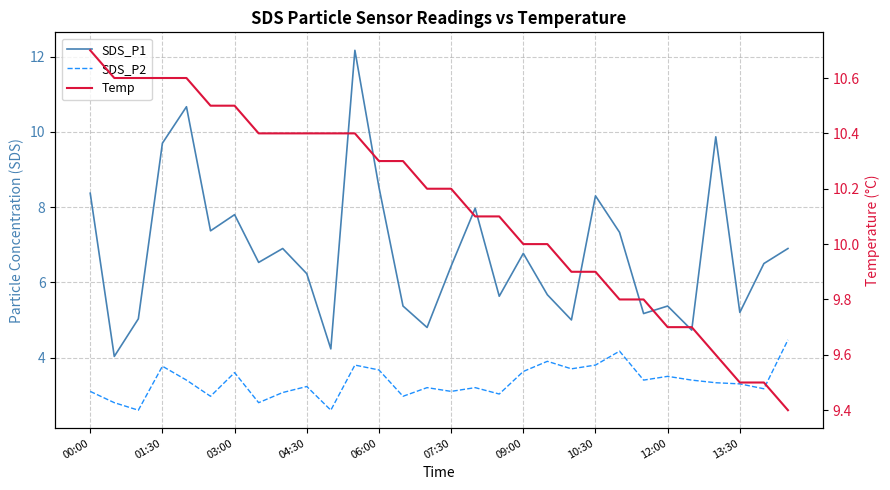

Rank the series by their average value, from highest to lowest.

Temp, SDS_P1, SDS_P2